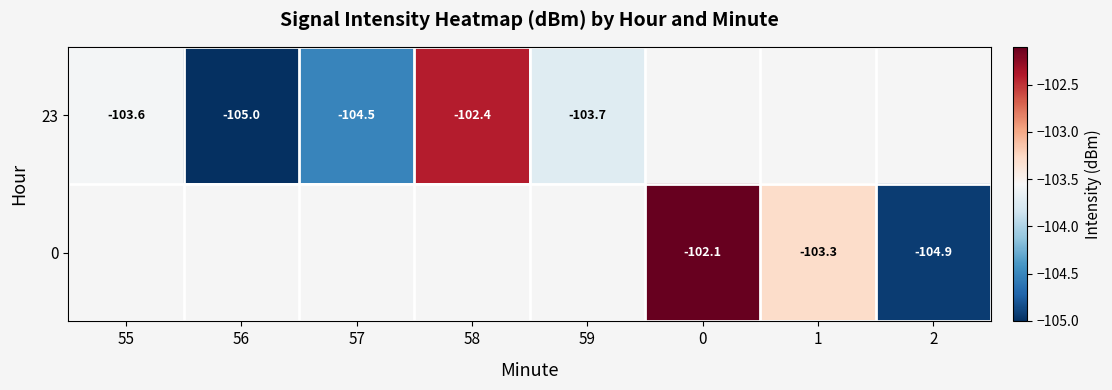

Is it true that 0 equals -104.9 at 2?

True